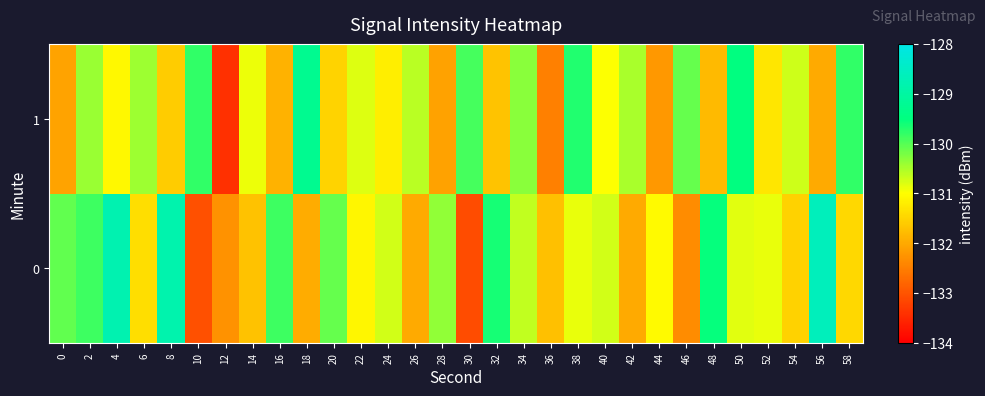

Count the number of data series in this chart.

2